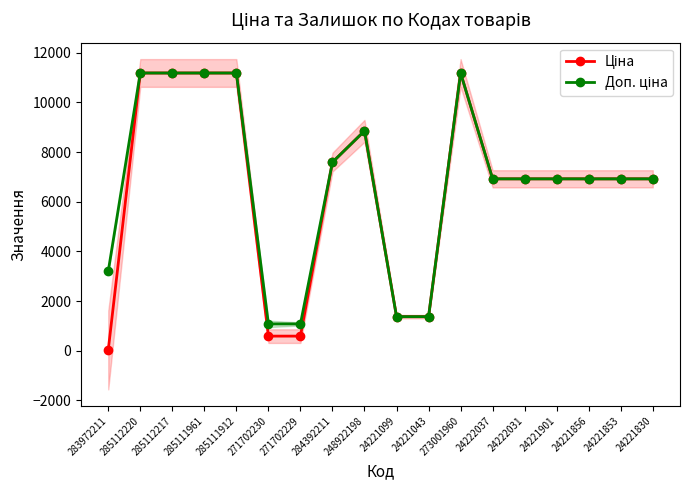

Does the chart display data point markers on the line(s)?

Yes